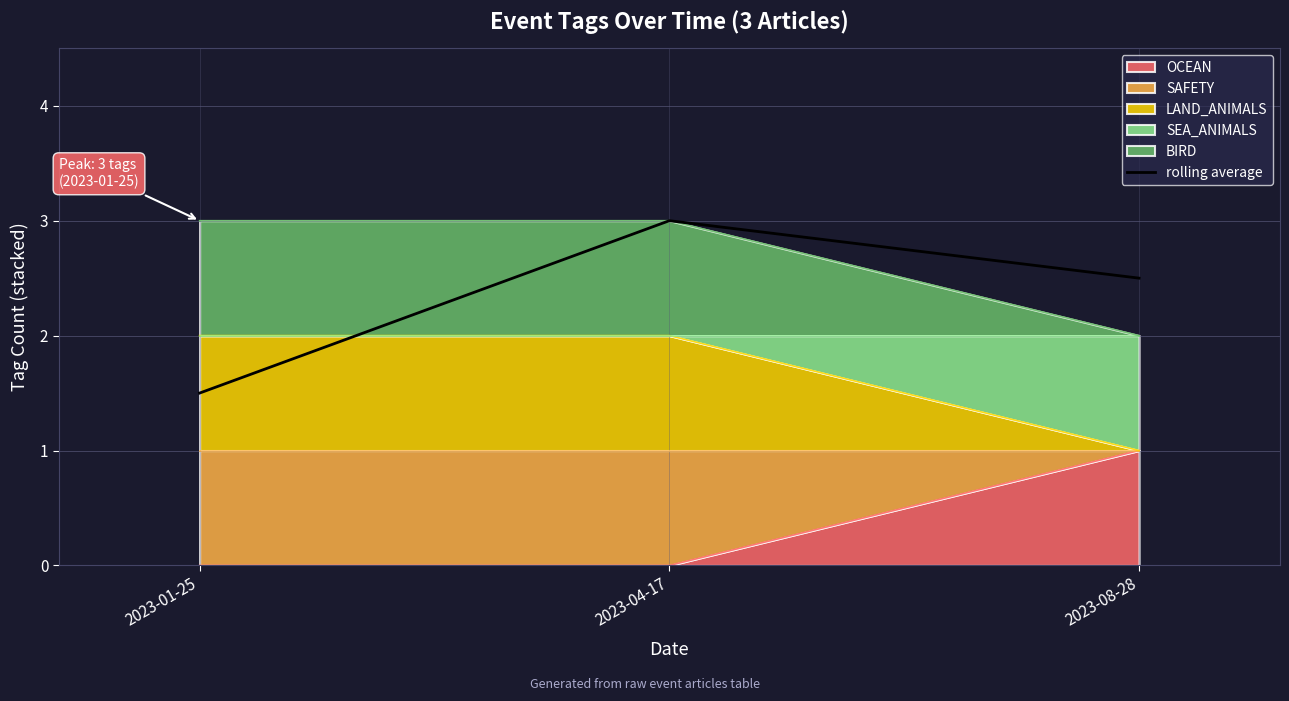

Is it true that the value at 2023-04-17 is 3.0?

True